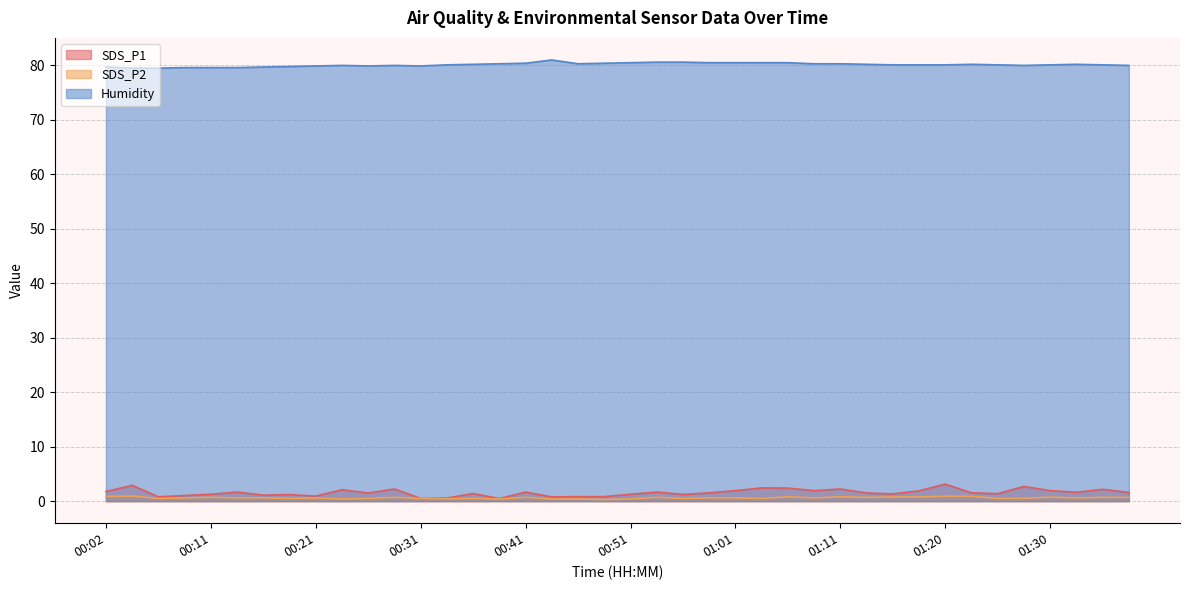

Where does the SDS_P1 series first go above 1?

00:02